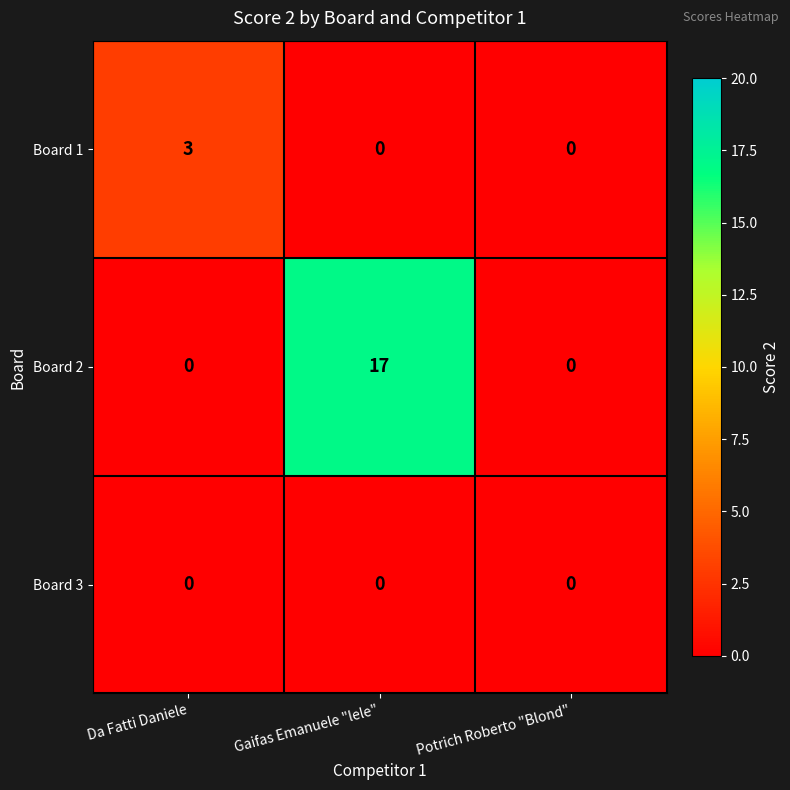

Reading left to right, extract all data points from this chart.

Board 1: 3	0	0
Board 2: 0	17	0
Board 3: 0	0	0